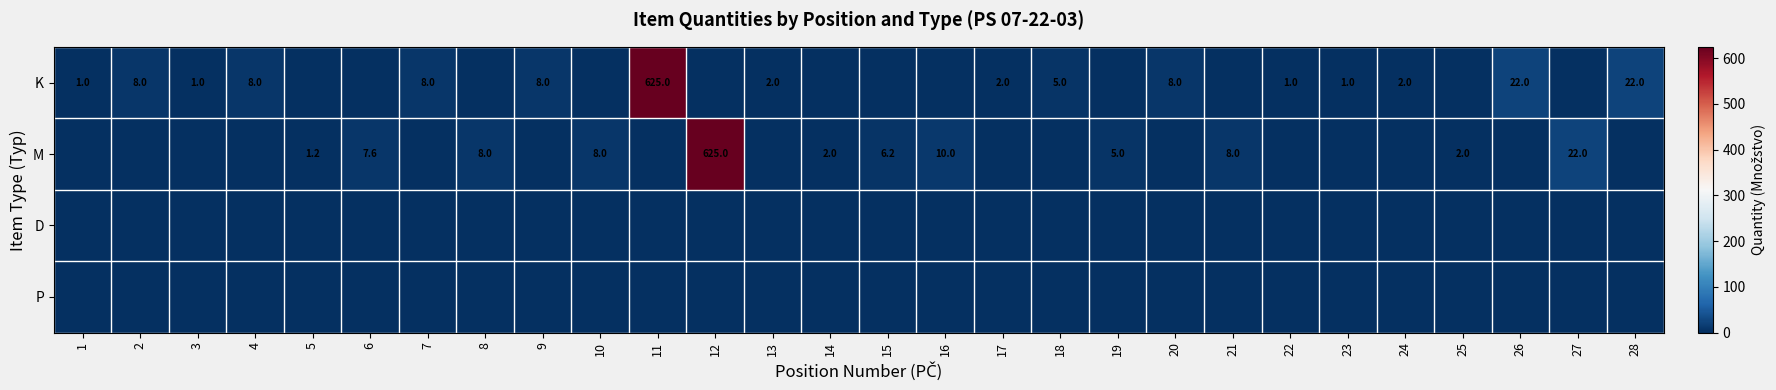

What is the maximum value shown in the chart?

625.0